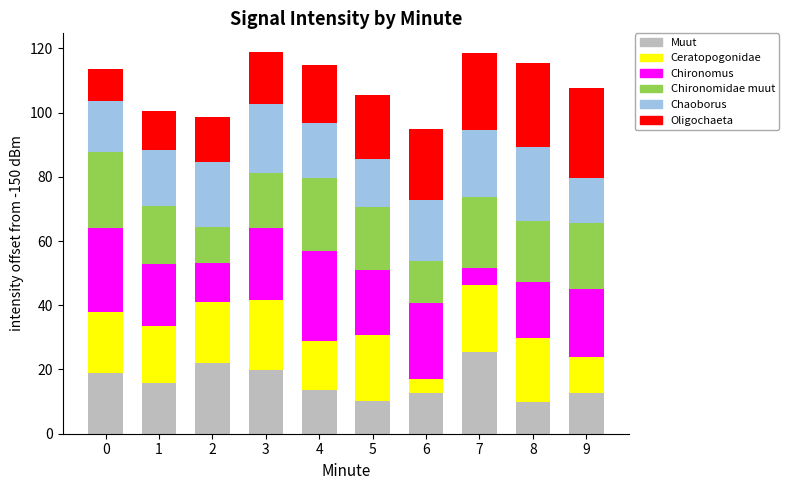

What is the sum of the Muut values at 0 and 2?

40.8